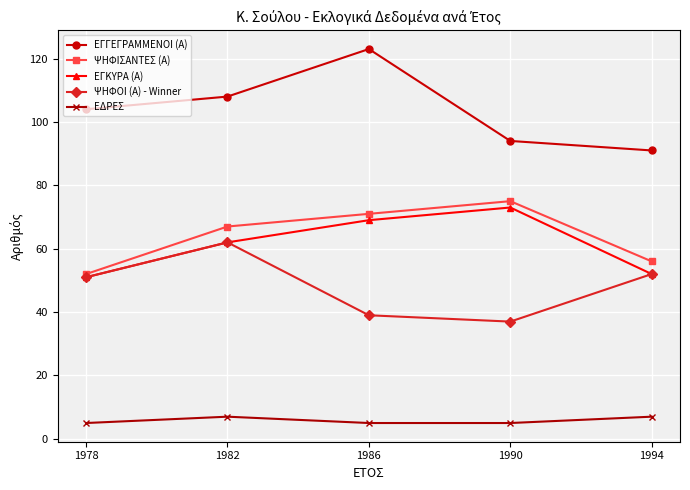

True or false: ΕΓΓΕΓΡΑΜΜΕΝΟΙ (Α) and ΨΗΦΟΙ (Α) - Winner intersect in this chart.

False